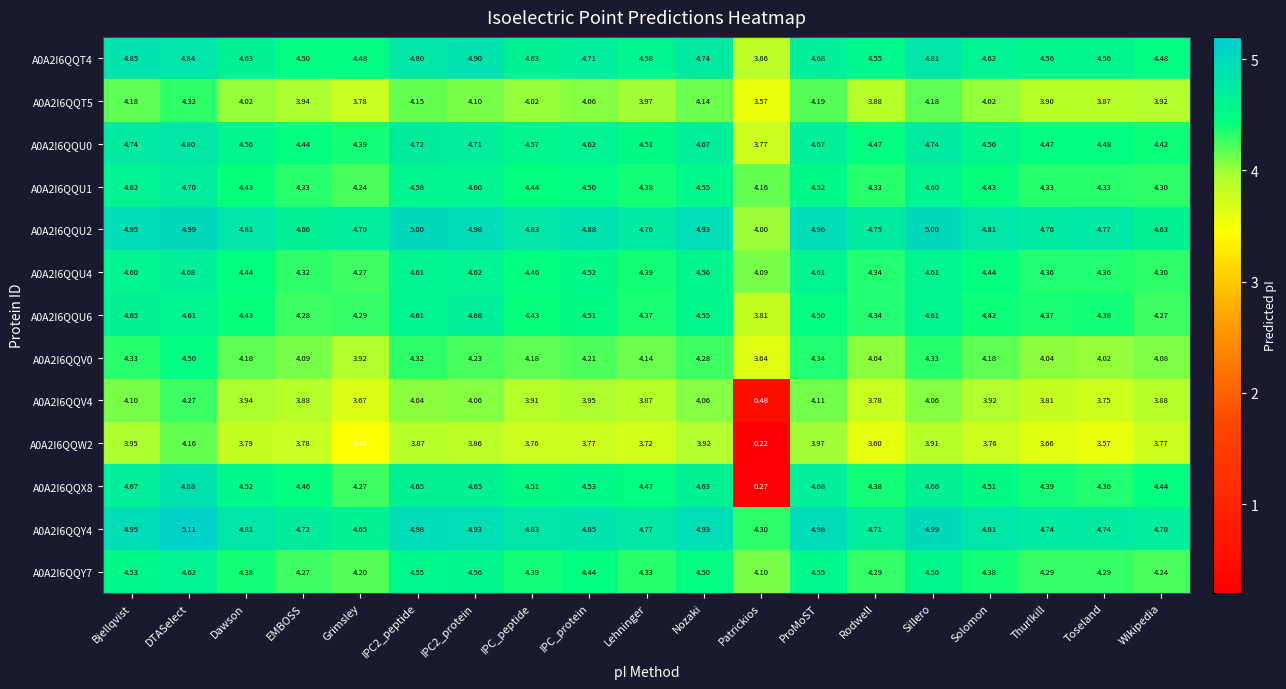

Where does the A0A2I6QQU0 series first go above 4?

Bjellqvist